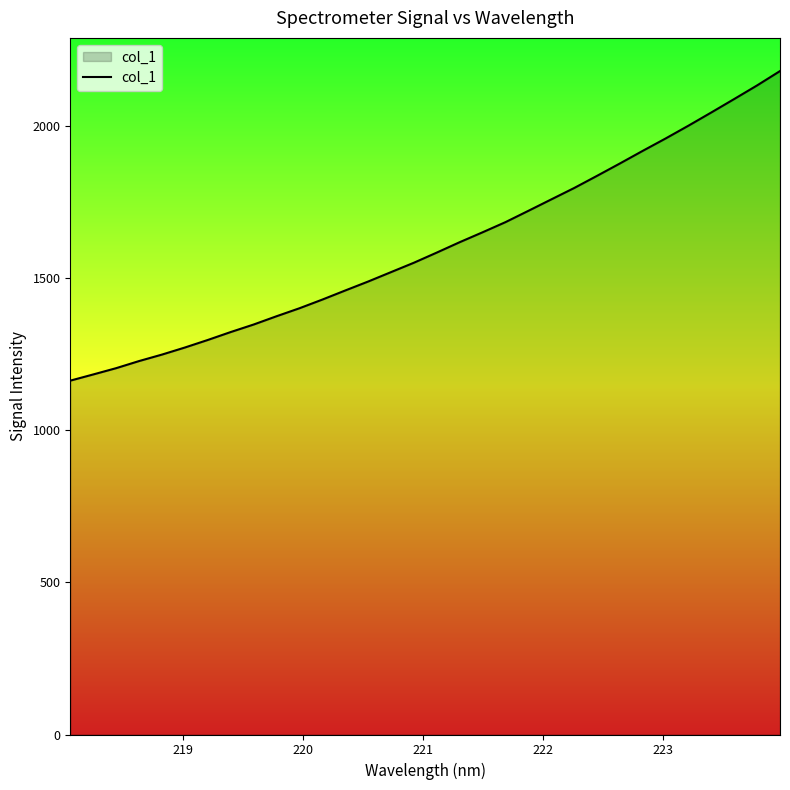

What is the difference between the maximum and second lowest values?

997.4